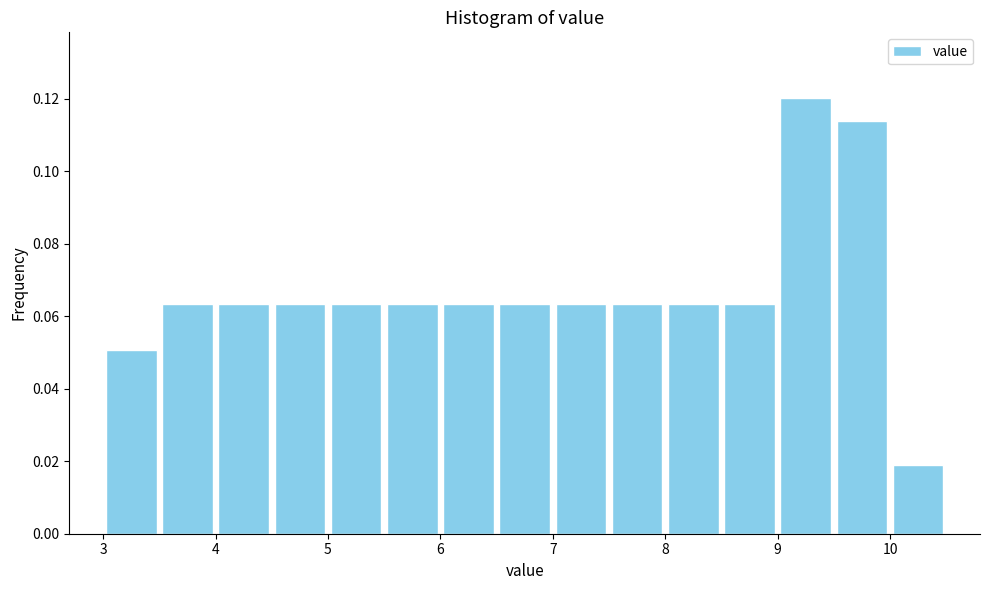

What is the height of the bar covering 3.5 to 4.0 on the x-axis? The values are not printed on the chart, so give them approximately, as read against the axis.

0.064